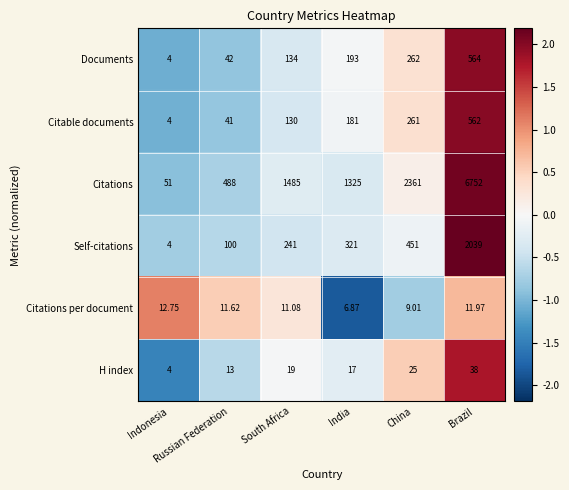

At which category does the chart reach its peak across all series?

Brazil